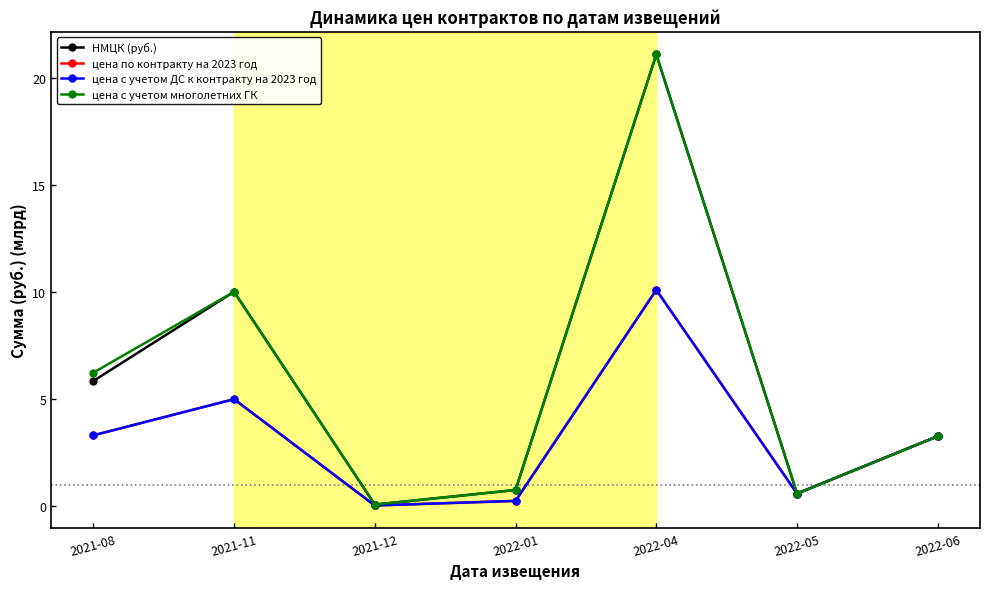

At how many categories does at least one series exceed 4?

3